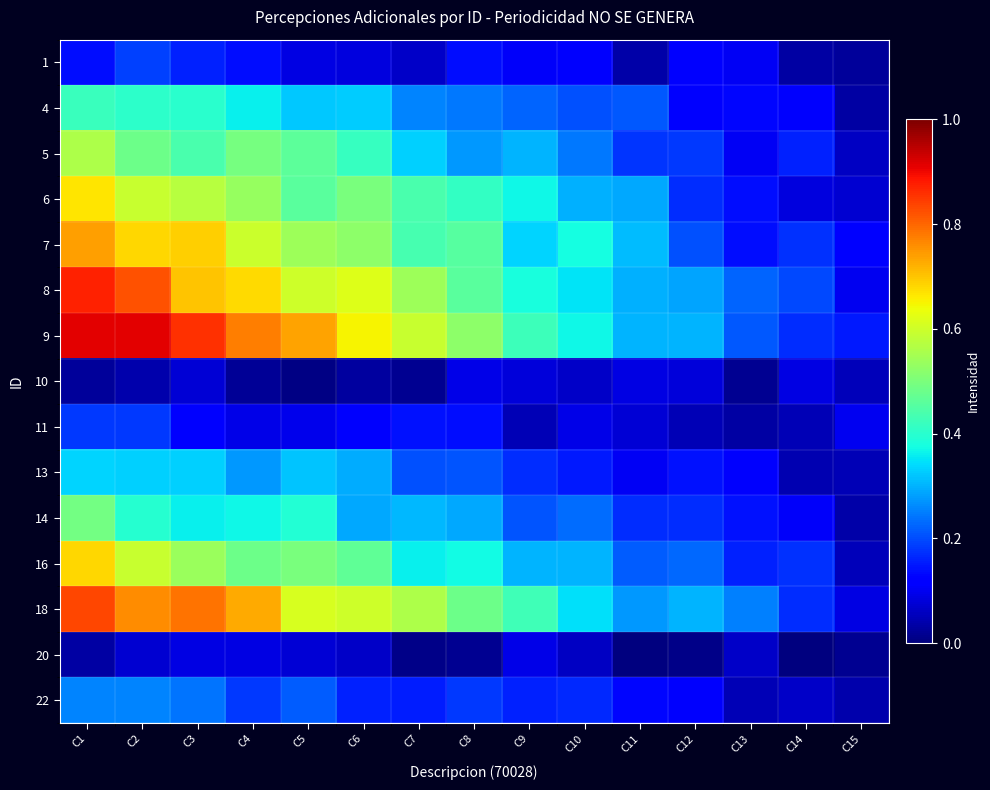

What is the greatest value displayed?

0.9